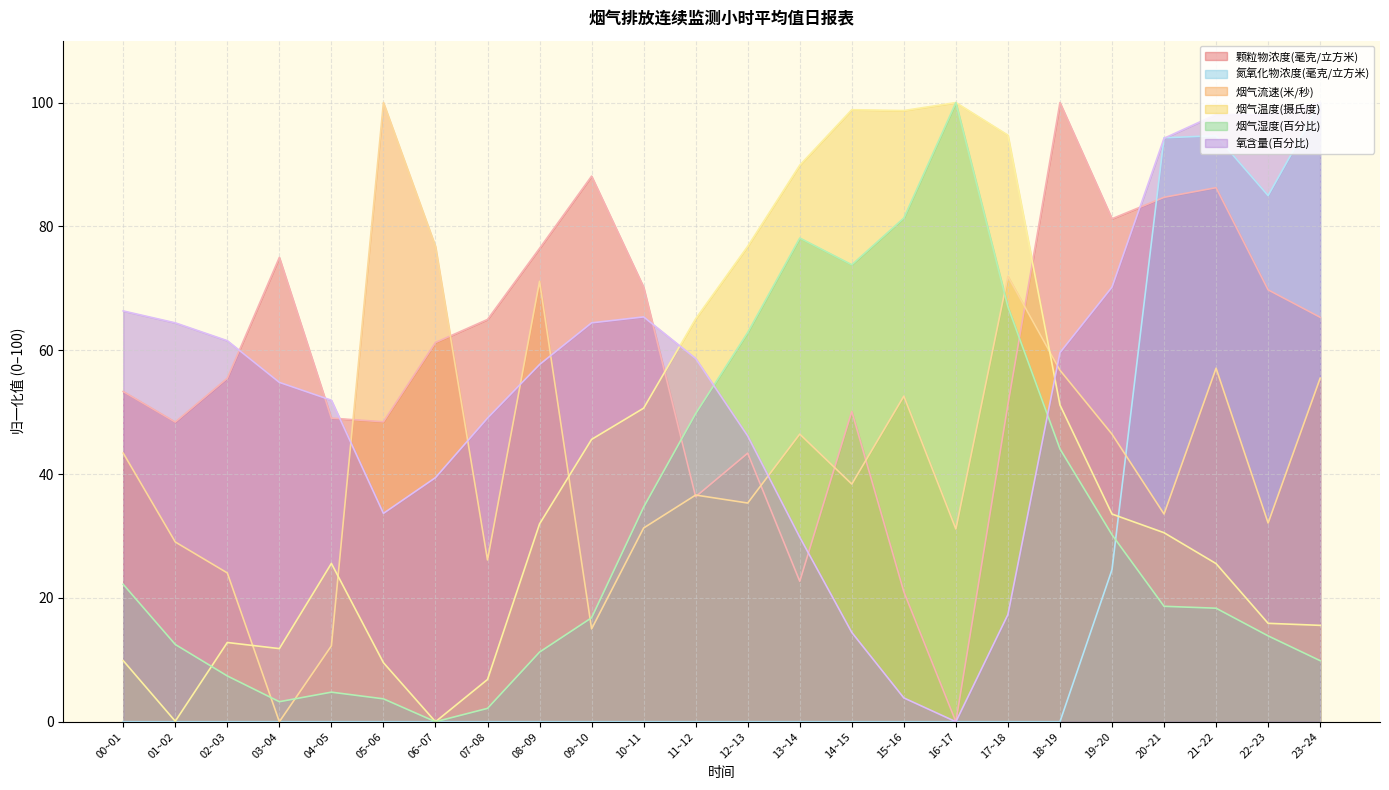

What is the difference between the highest and lowest values at 14~15?

98.8